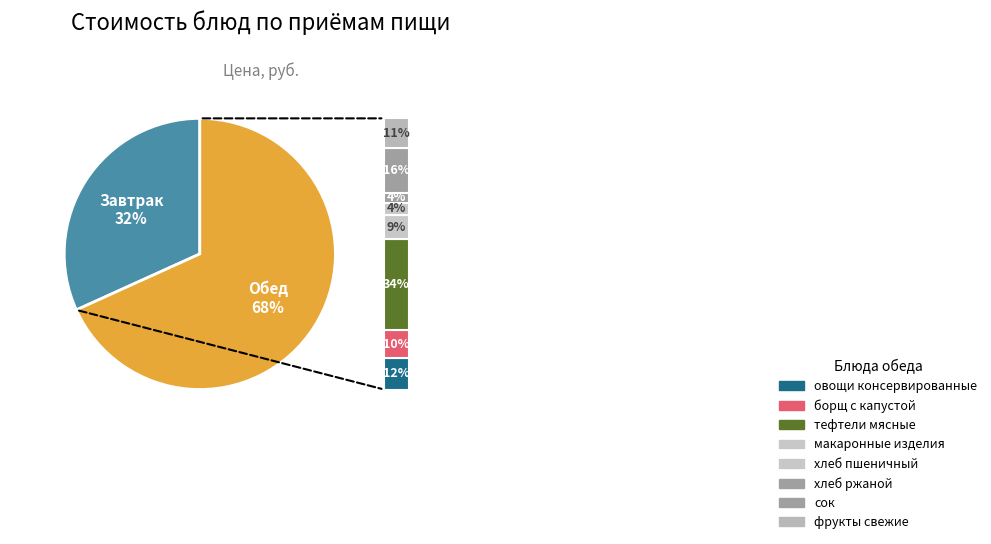

Does any single category account for the majority?

Yes